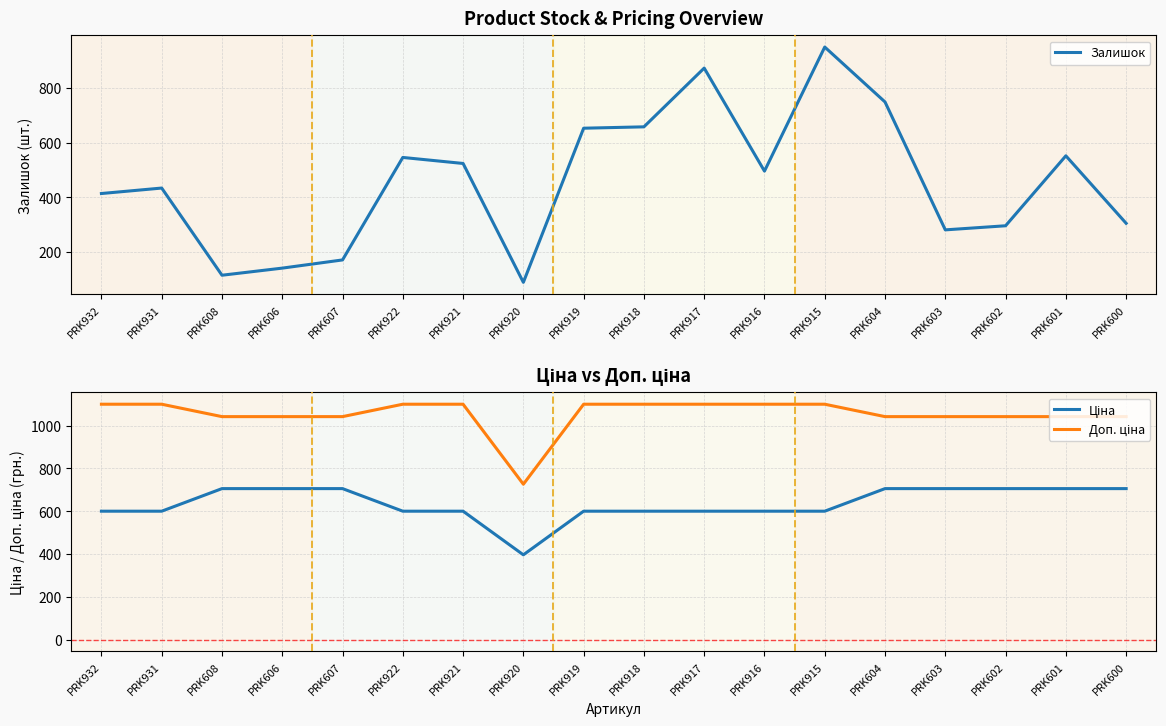

At which category is the sum across all series the highest?

PRK915